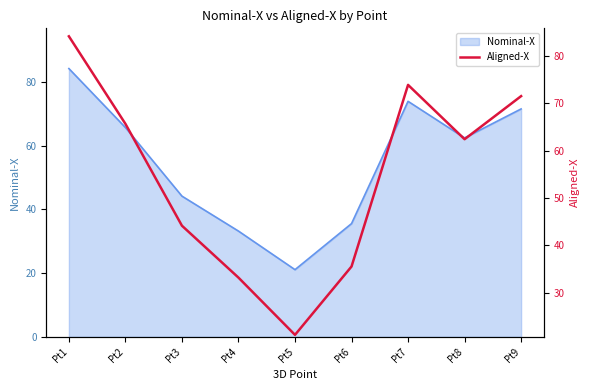

The value at Pt6 is 35.5. True or false?

True